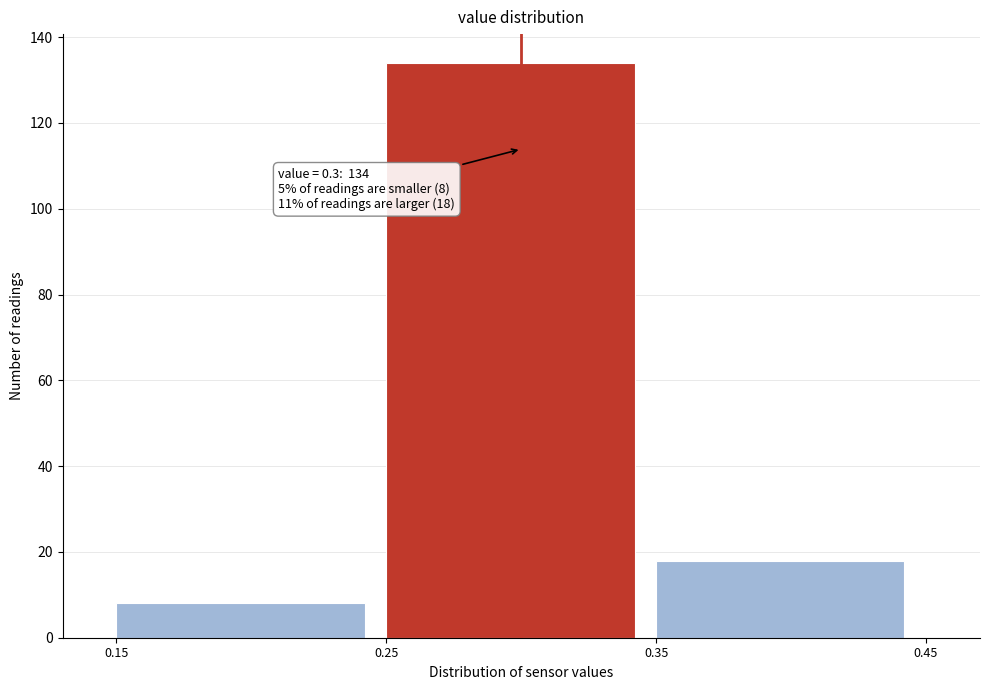

Over which range of the x-axis is the bar tallest?

0.25 to 0.35